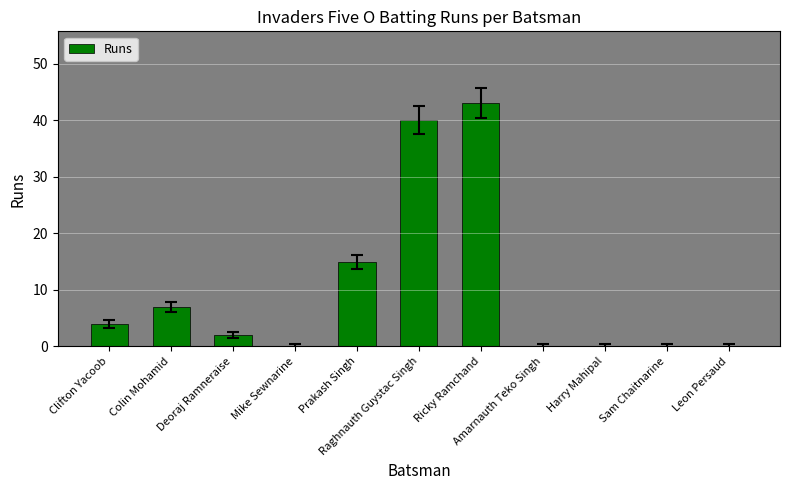

True or false: the data shows 0 at Mike Sewnarine.

True